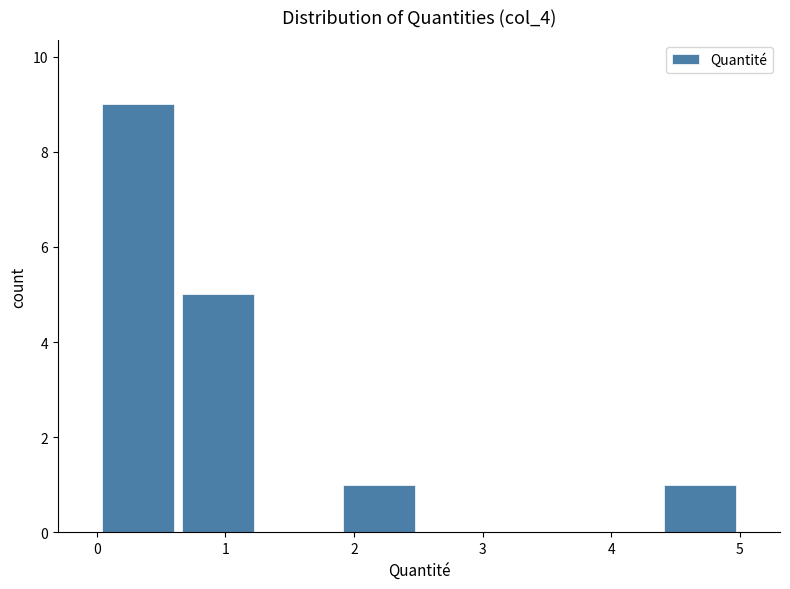

Over which range of the x-axis is the bar tallest?

0.0 to 0.6